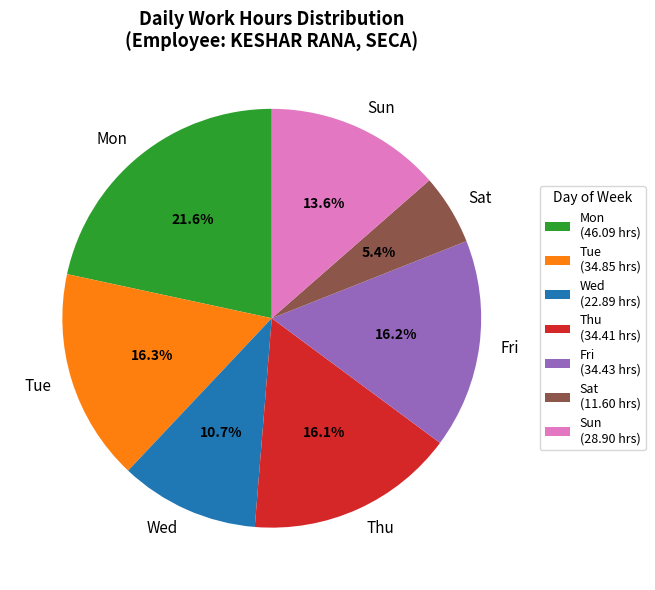

To the nearest percent, what percentage of the pie is Tue?

16%